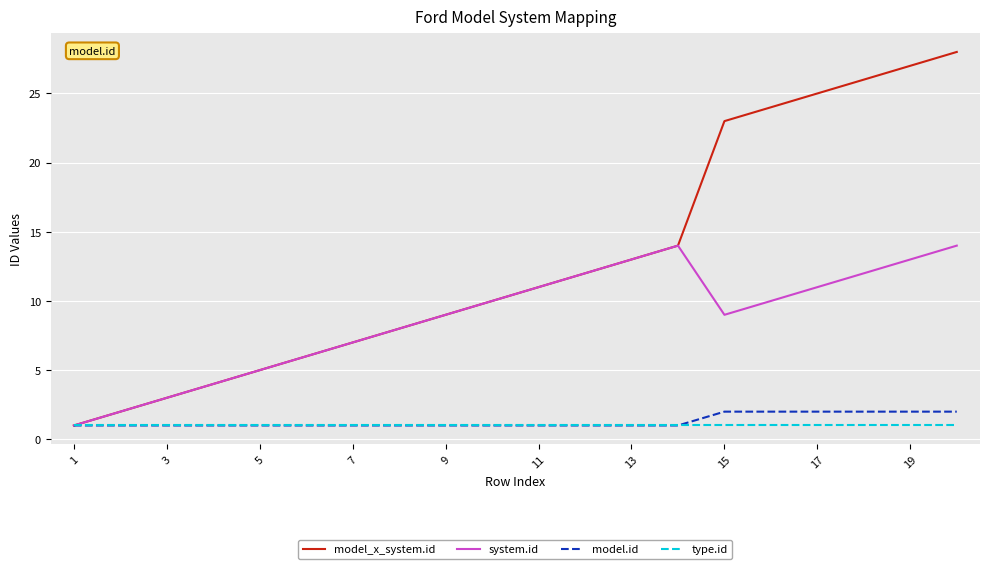

What is the greatest value displayed?

28